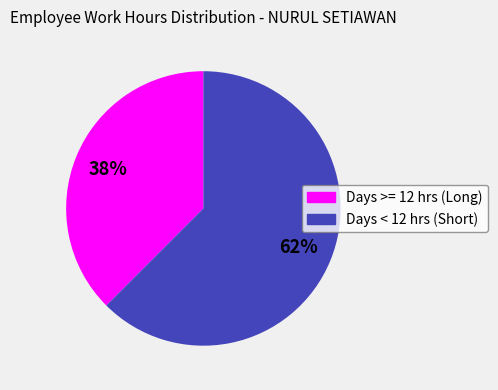

Combined, do Days >= 12 hrs (Long) and Days < 12 hrs (Short) account for over 50%?

Yes